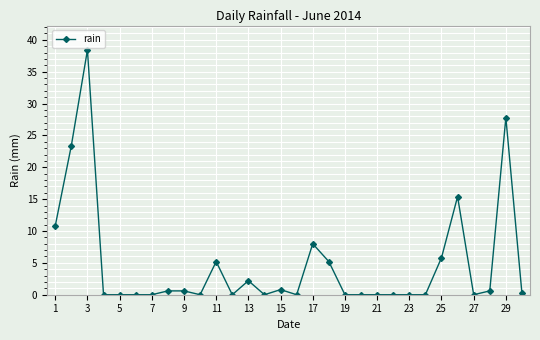

Reading left to right, what are all the values shown in this chart?

10.8	23.4	38.4	0.0	0.0	0.0	0.0	0.6	0.6	0.0	5.2	0.0	2.2	0.0	0.8	0.0	8.0	5.2	0.0	0.0	0.0	0.0	0.0	0.0	5.8	15.4	0.0	0.6	27.8	0.2